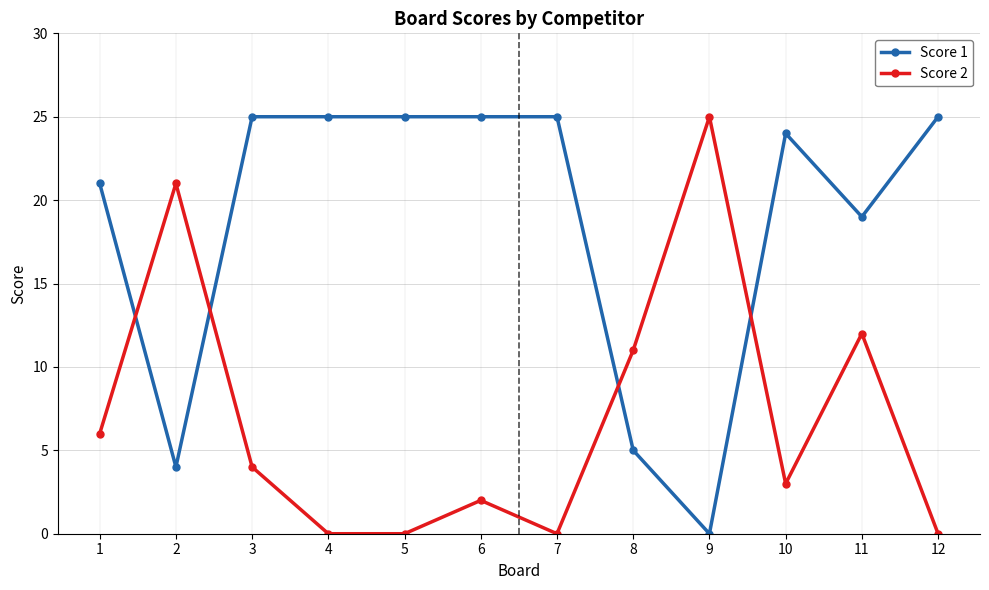

Between 2 and 3, which series saw the biggest shift?

Score 1